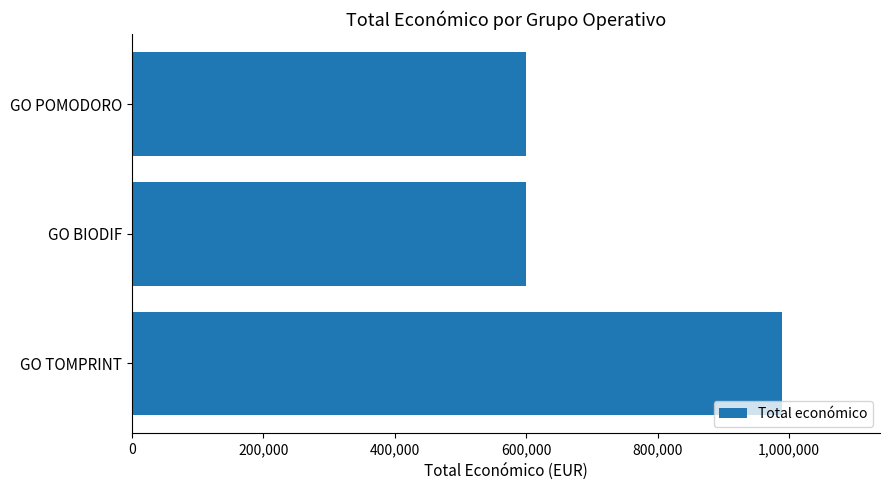

True or false: the data shows 989973 at GO TOMPRINT.

True